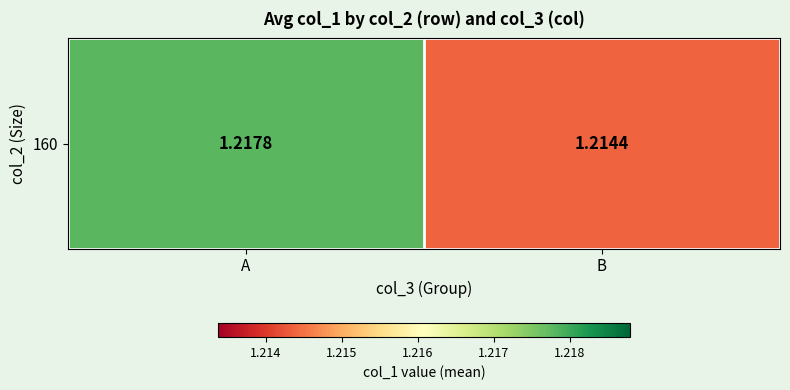

What is the sum of the values at B and A?

2.4